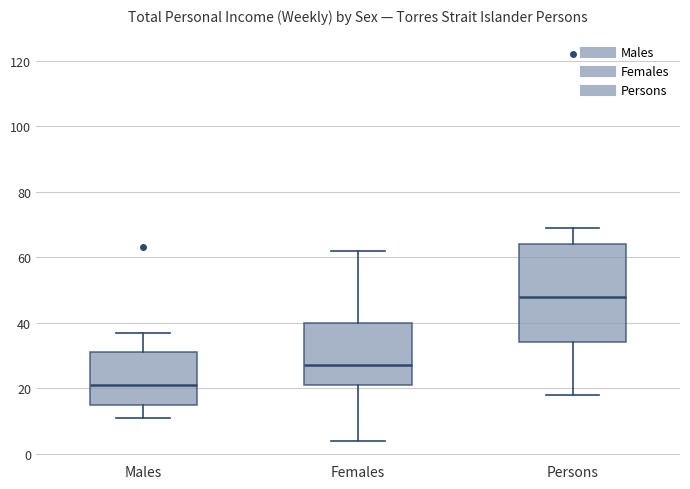

Reading left to right, transcribe this box plot: for each box, give where its median line is, the range the box spans, and where its two whiskers end, as read against the y-axis. The values are not printed on the chart, so give them approximately, as read against the axis.

Males: median 22, box 16 to 32, whiskers 12 to 38
Females: median 28, box 22 to 40, whiskers 4 to 62
Persons: median 48, box 34 to 64, whiskers 18 to 70